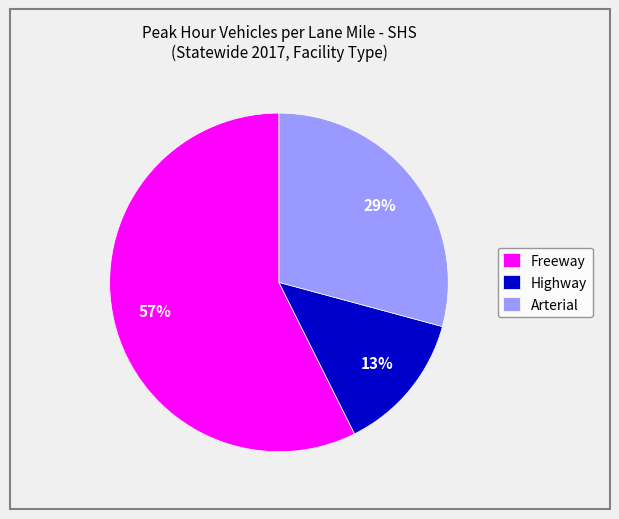

Approximately how many times larger is the value at Freeway compared to Arterial?

2.0